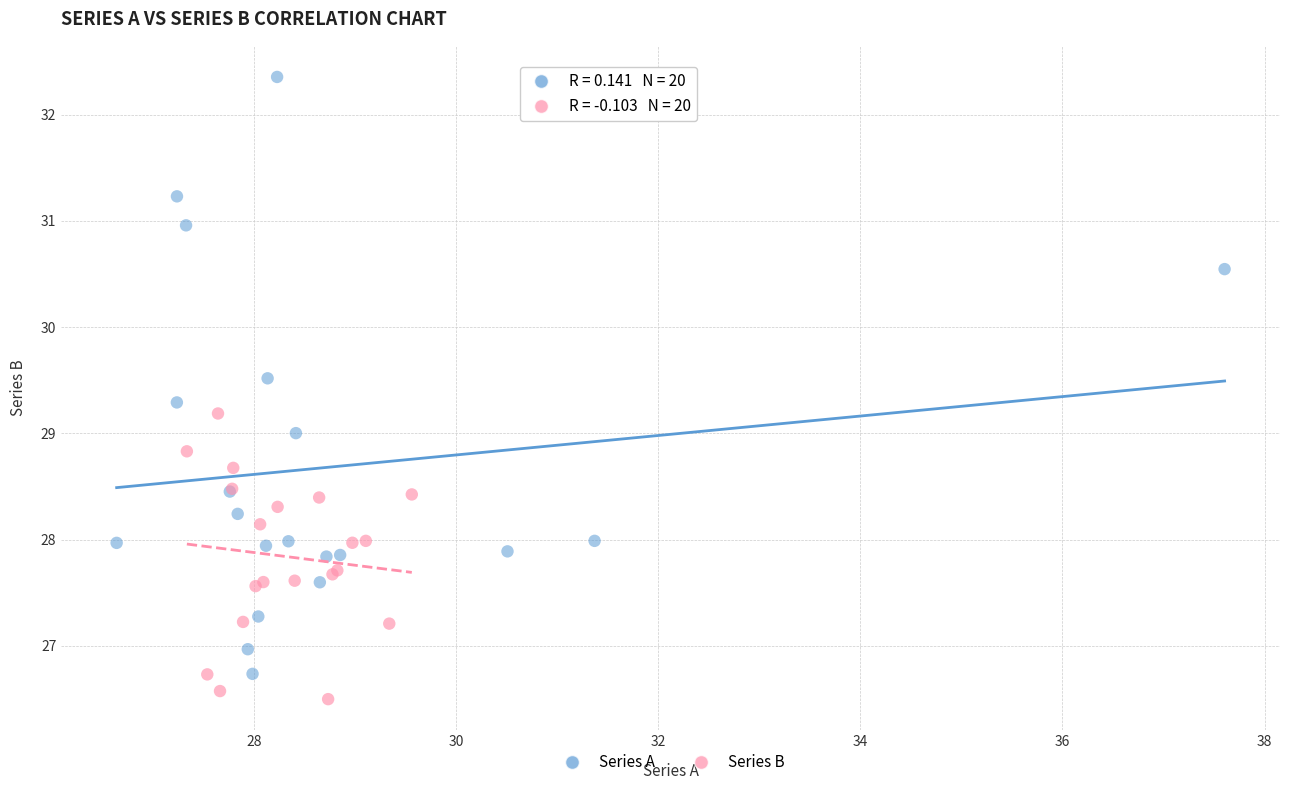

Which series has the largest Y range (max minus min)?

Series A